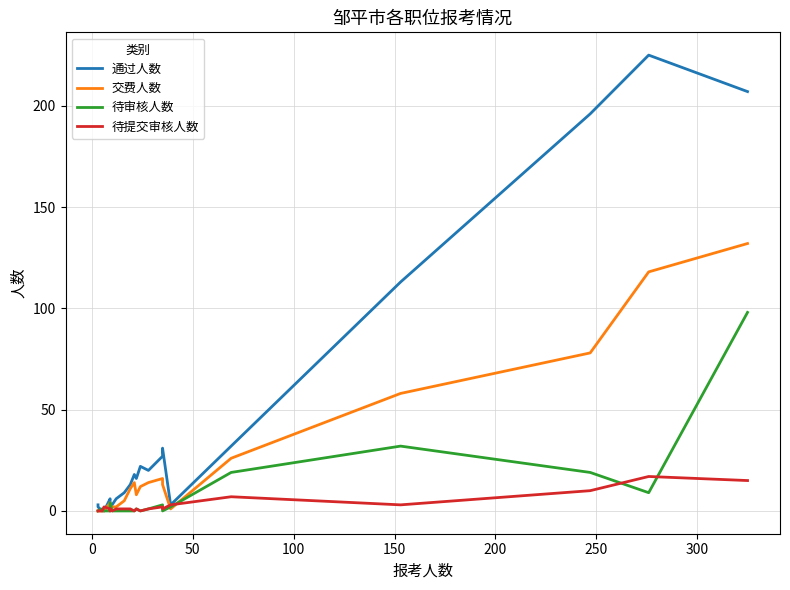

At how many categories does at least one series exceed 193?

3